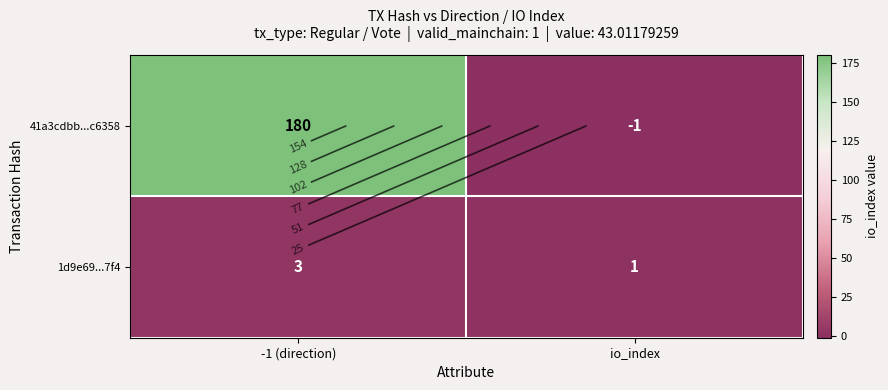

What is the sum of all 1d9e69...7f4 values?

4